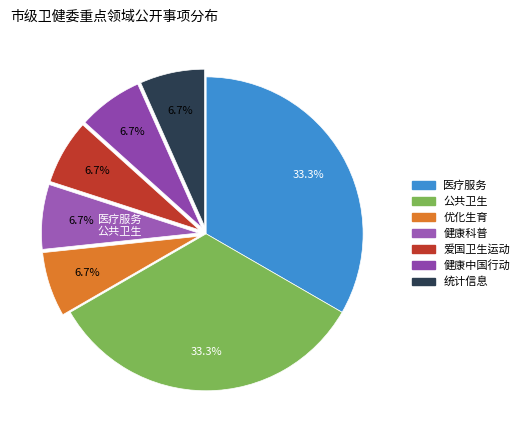

How many slices are in this pie chart?

7